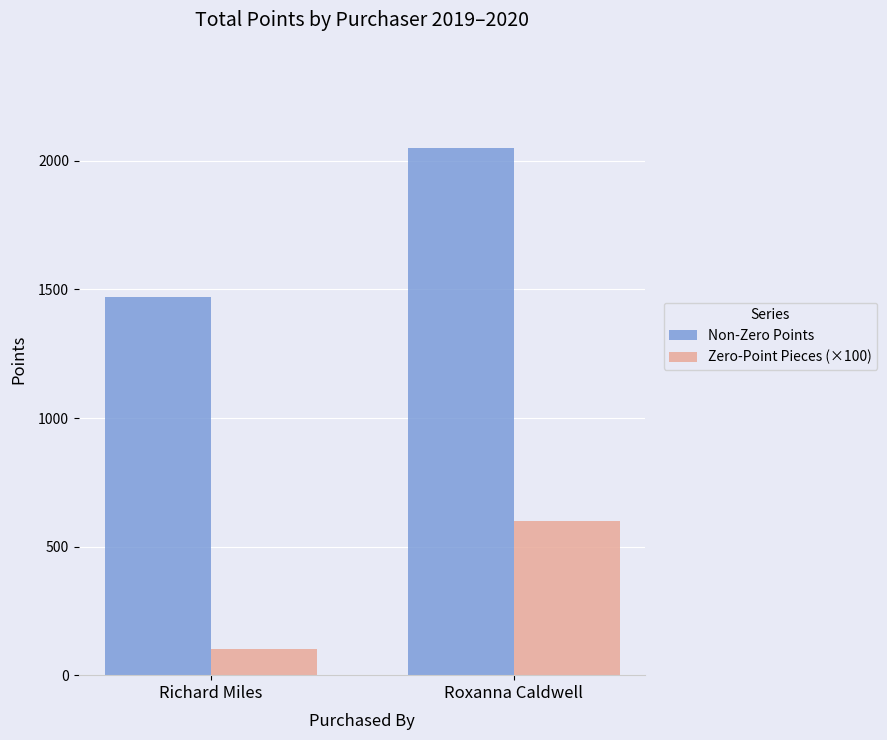

At which label is Non-Zero Points closest to 1759?

Richard Miles